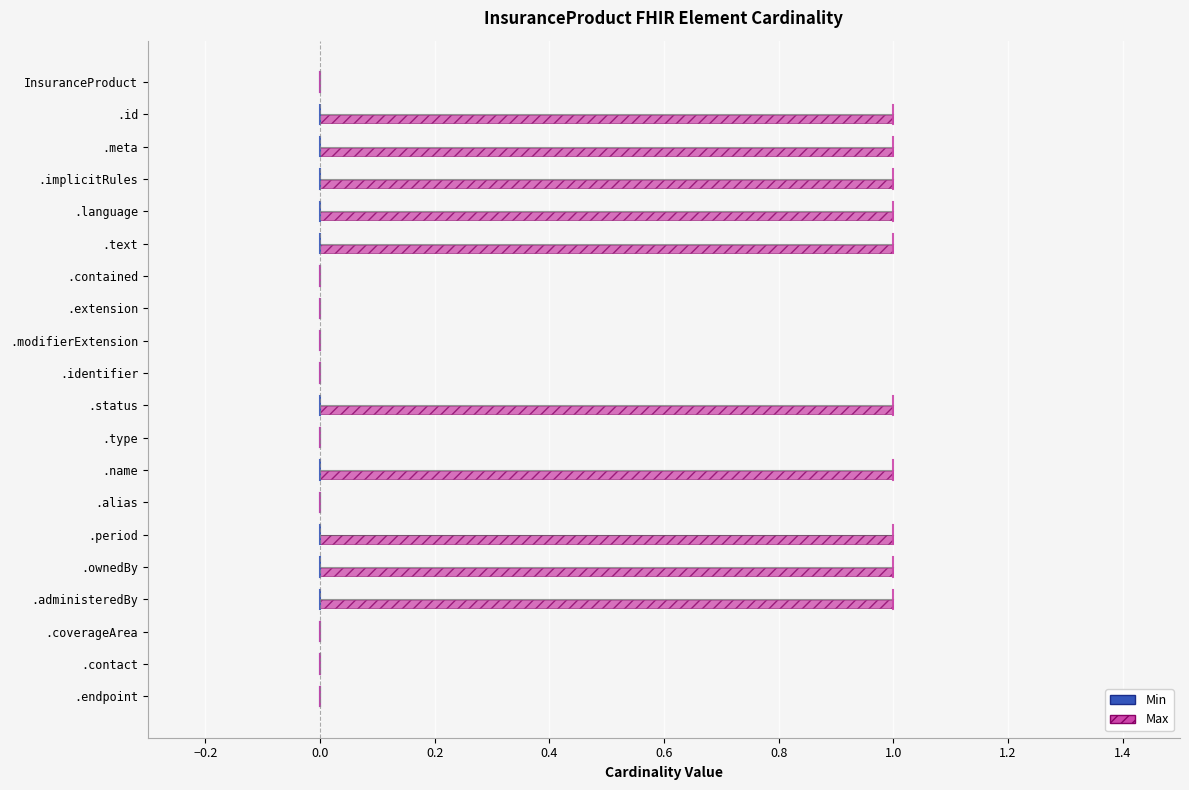

Reading top to bottom, transcribe all the data shown in this chart.

InsuranceProduct=0	.id=1	.meta=1	.implicitRules=1	.language=1	.text=1	.contained=0	.extension=0	.modifierExtension=0	.identifier=0	.status=1	.type=0	.name=1	.alias=0	.period=1	.ownedBy=1	.administeredBy=1	.coverageArea=0	.contact=0	.endpoint=0